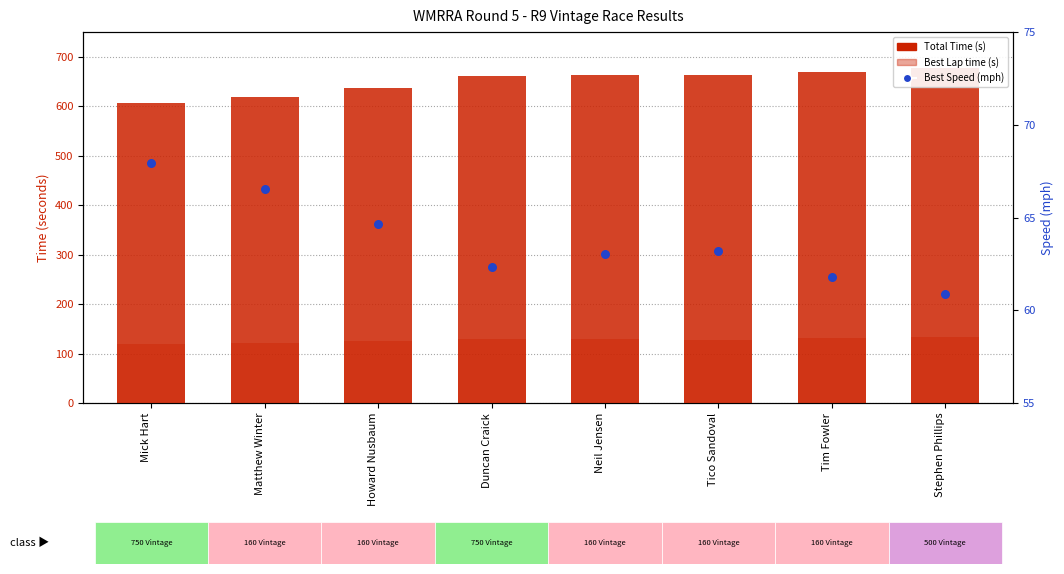

Which series contains the lowest Y value?

Best Speed (mph)